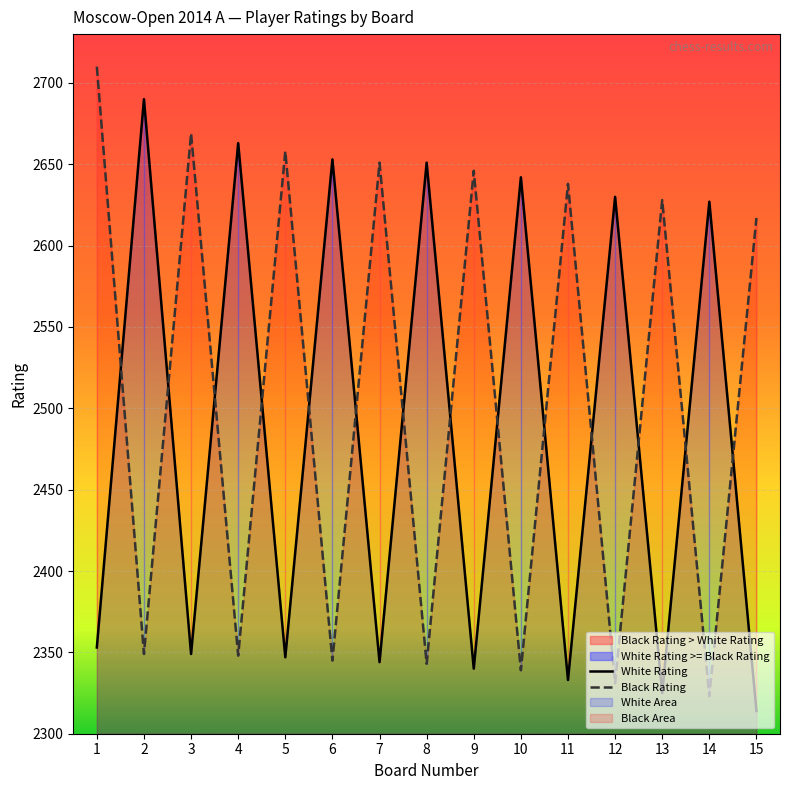

How many interior local valleys does the Black Rating series have?

7